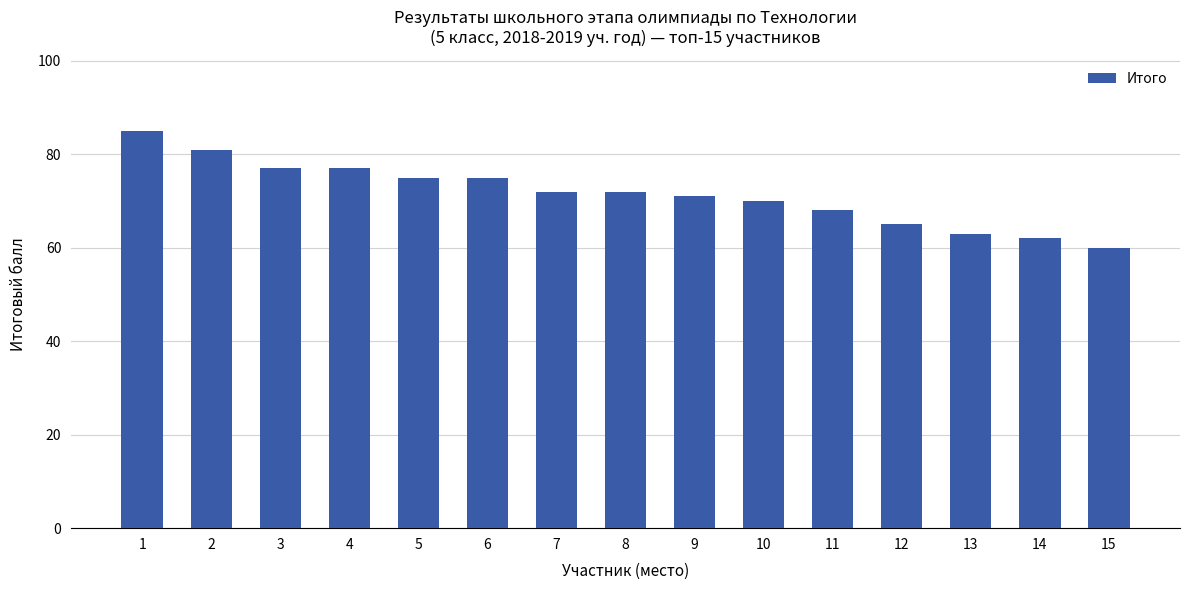

How many values are below 72?

7